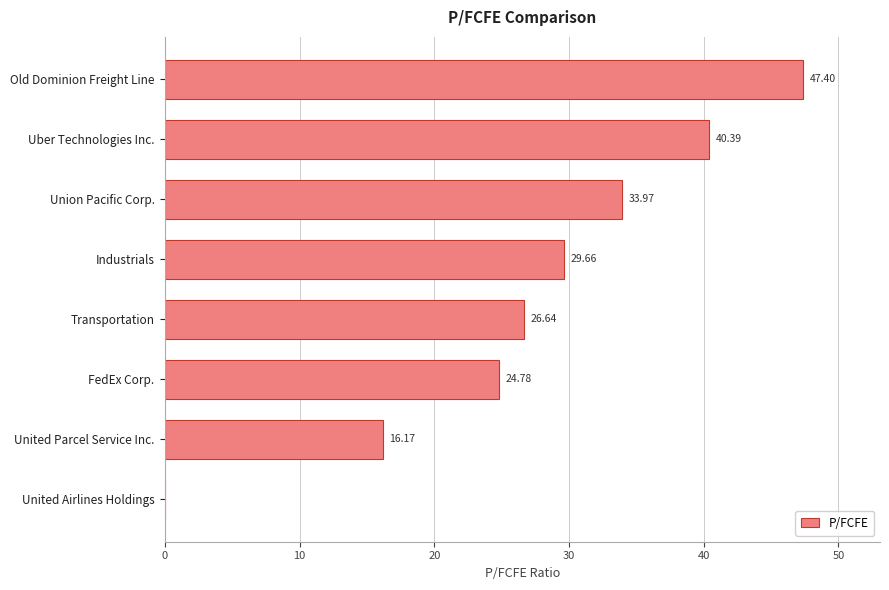

What is the change in value from United Airlines Holdings to Industrials?

+29.7